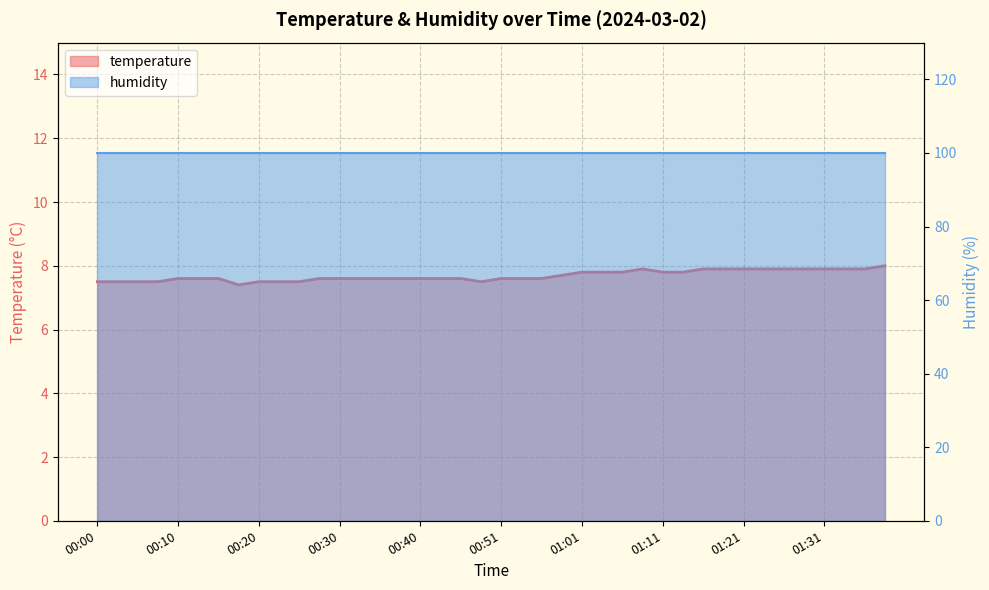

What value does the data have at 00:30?

7.6